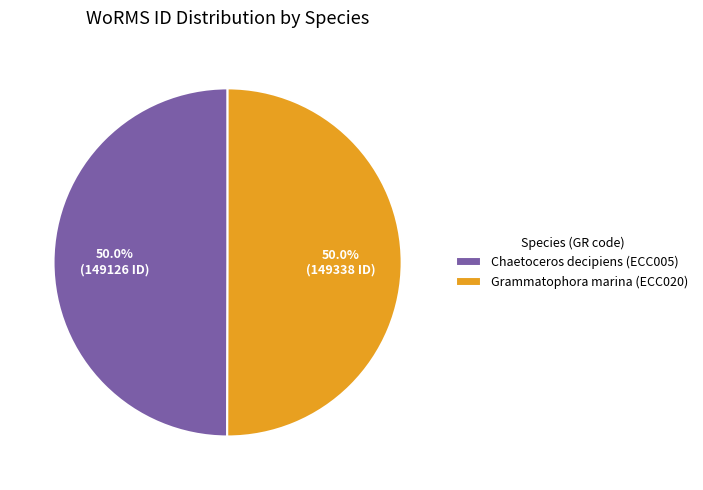

What is the ratio of the value at Grammatophora marina (ECC020) to the value at Chaetoceros decipiens (ECC005)?

1.0